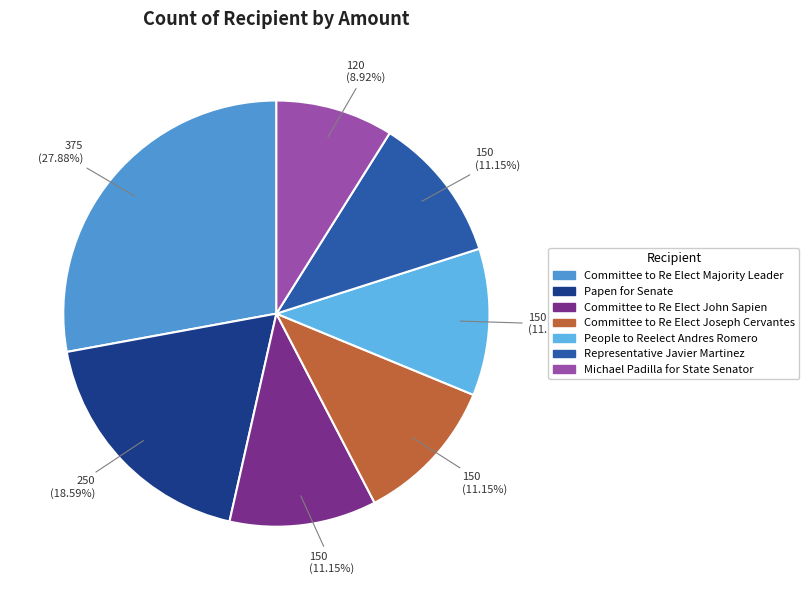

How many segments does this pie chart have?

7